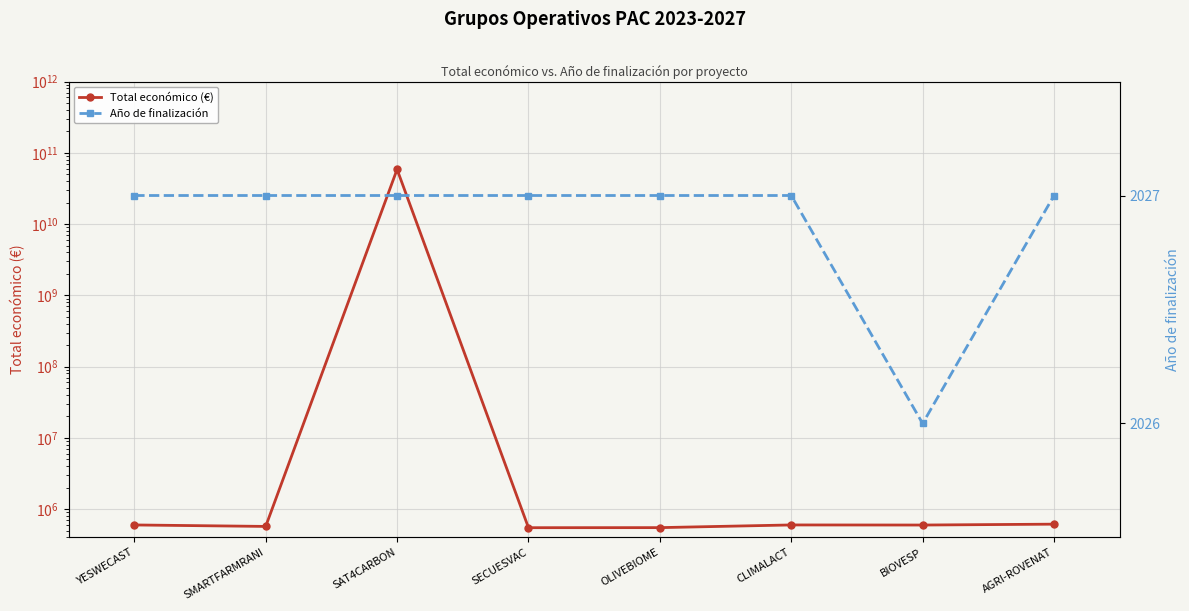

At which label does Total económico (€) first exceed 599792?

SAT4CARBON